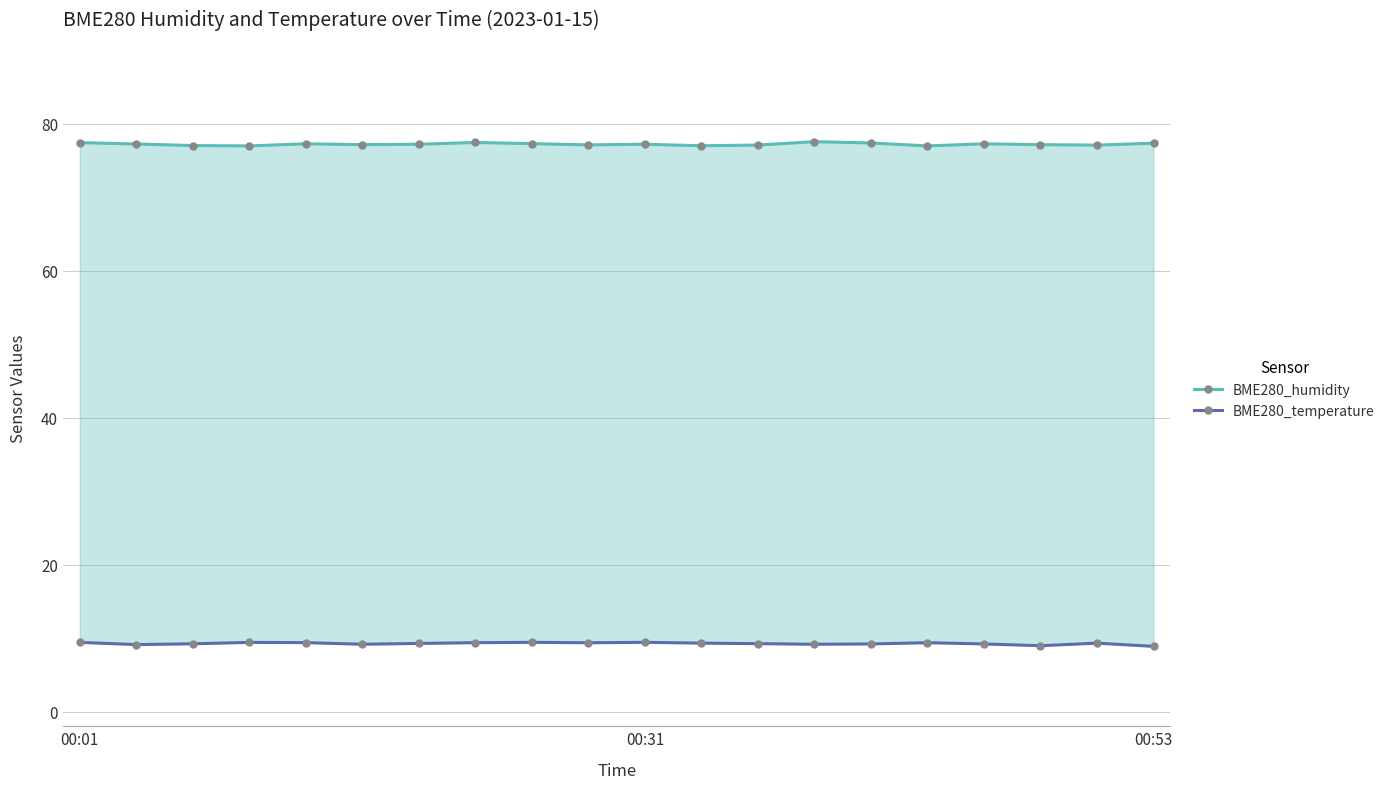

True or false: BME280_temperature and BME280_humidity intersect in this chart.

False